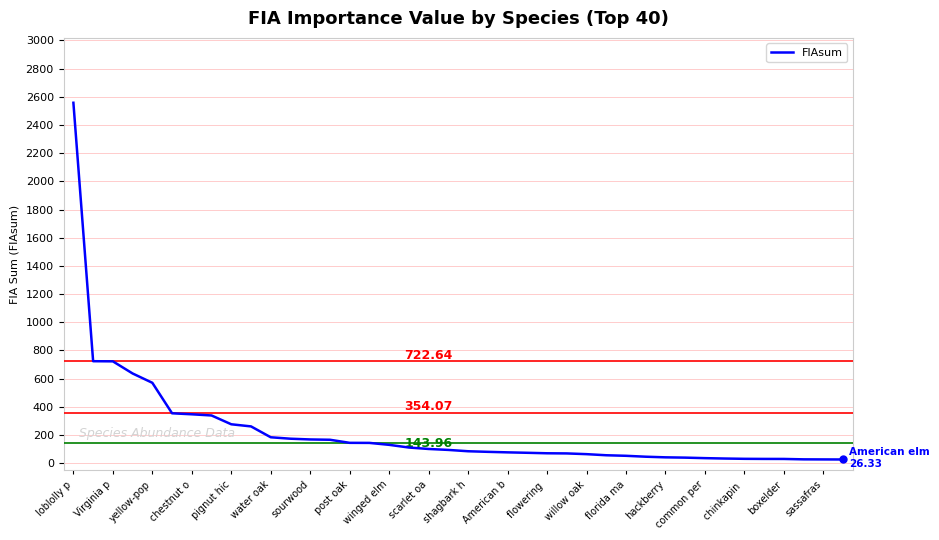

What is the difference between the maximum and minimum values?

2531.1